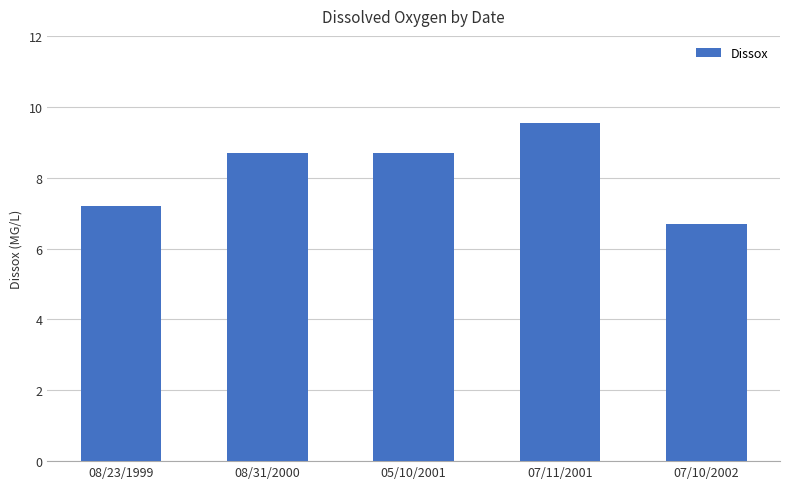

Does the chart contain stacked bars?

No